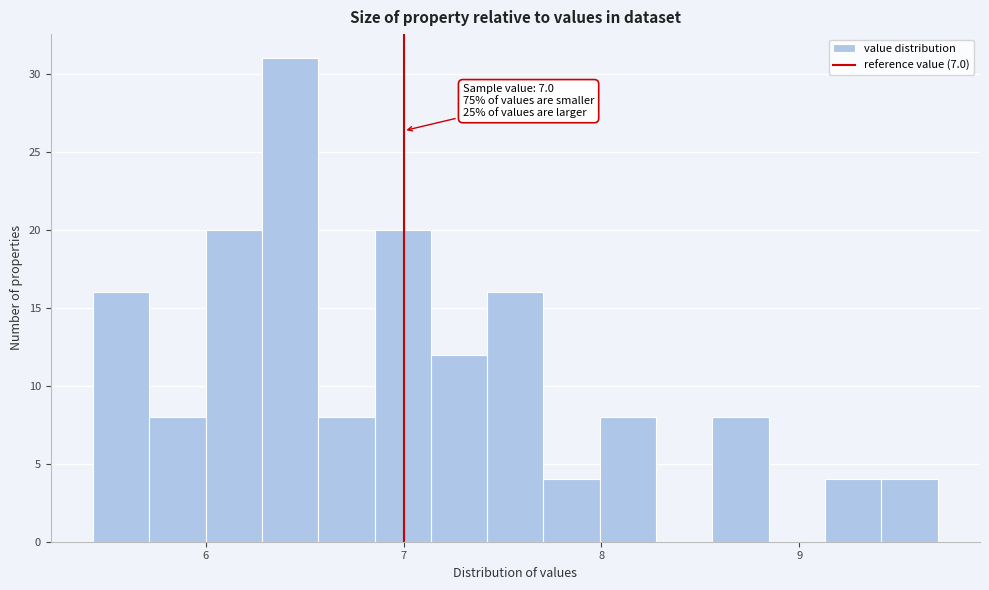

Around what value on the x-axis is the tallest bar? Give the approximate position of its centre, as read against the axis.

6.4